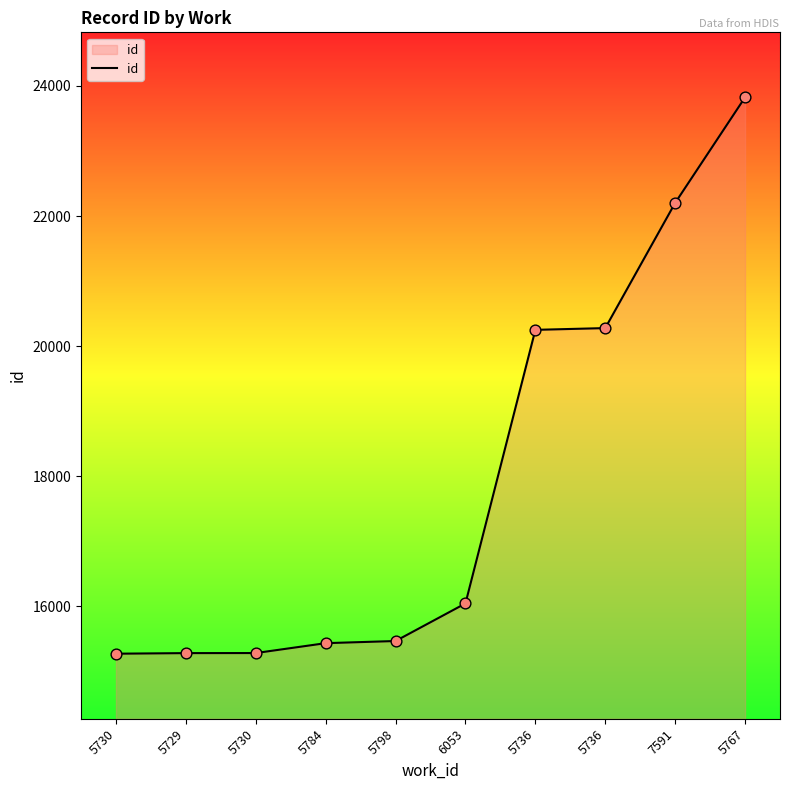

Approximately how many times larger is the value at 5767 compared to 5730?

1.6